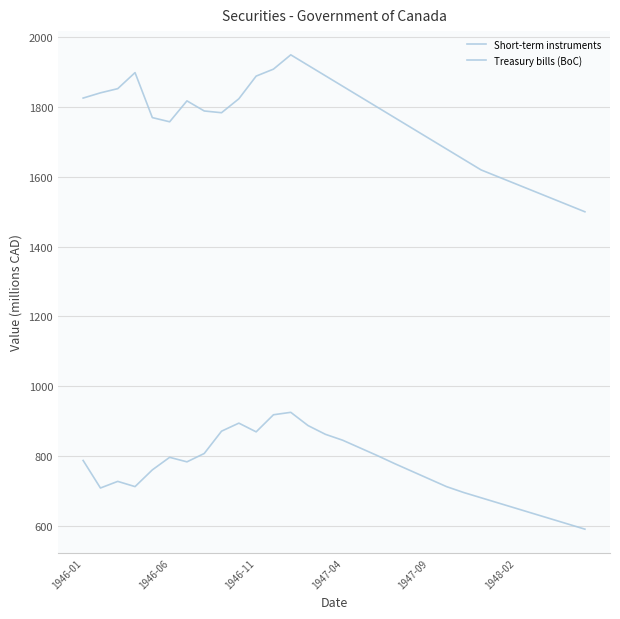

What is the sum of all Treasury bills (BoC) values?

52680